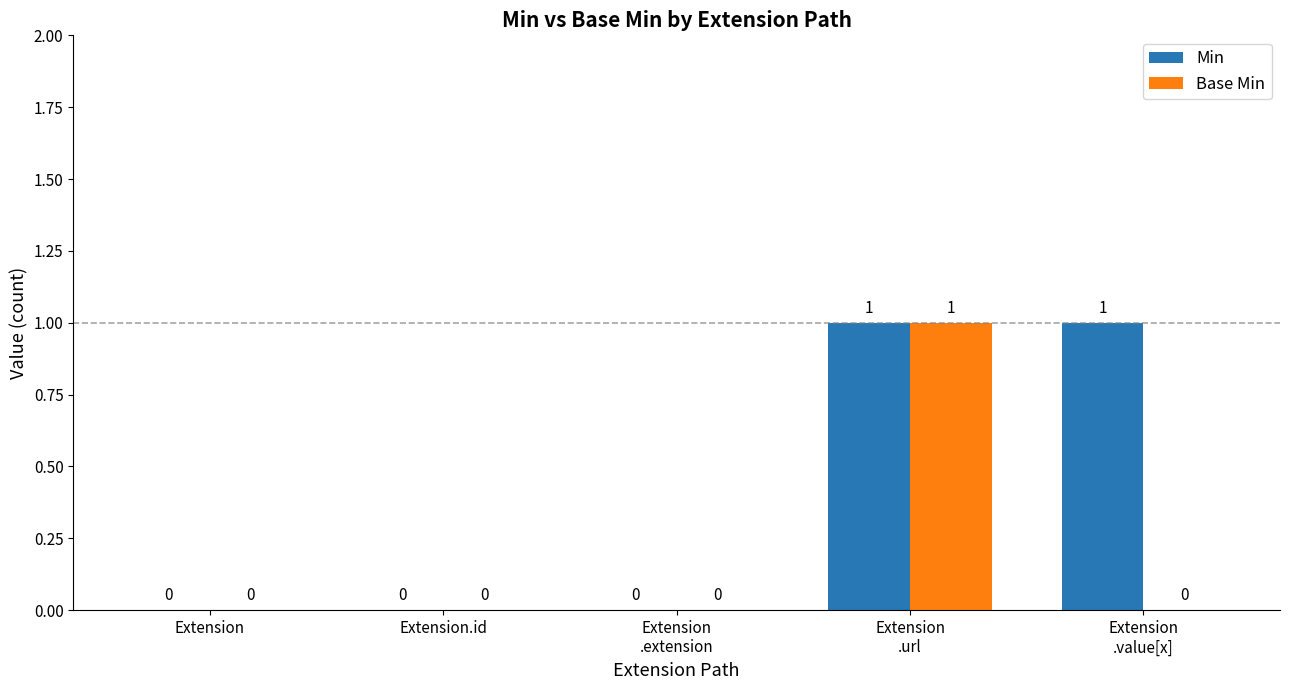

What is the highest value of the Base Min series?

1